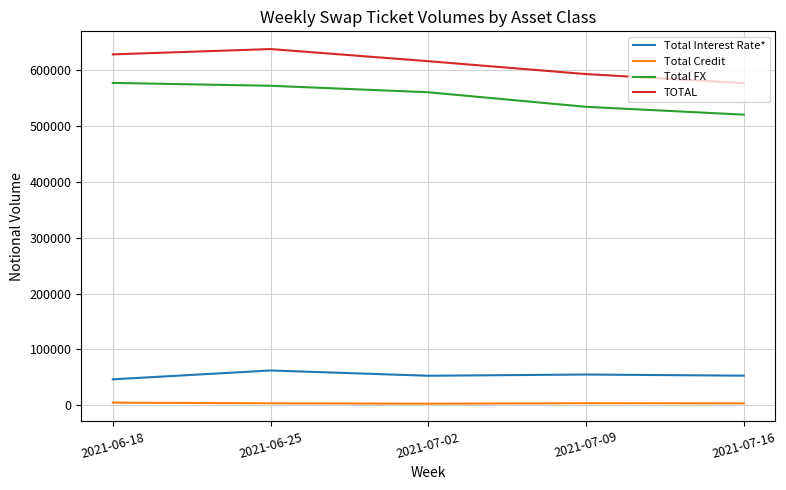

At which label does Total Interest Rate* reach its minimum?

2021-06-18